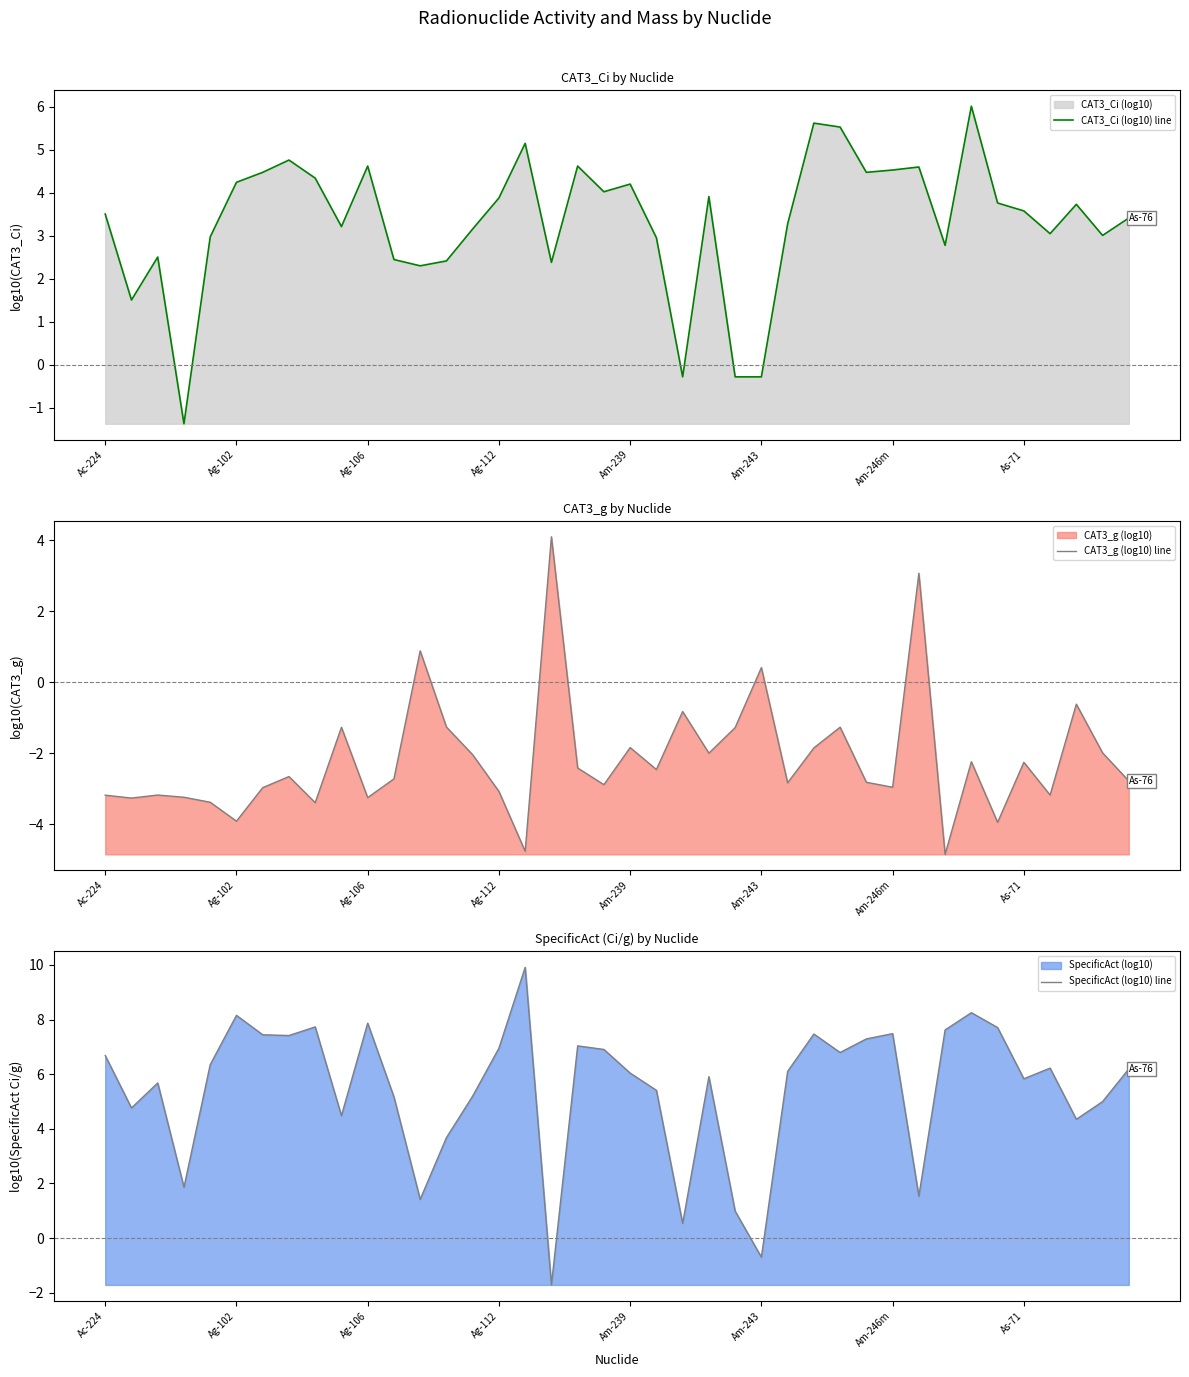

What is the maximum value for CAT3_Ci (log10) line?

6.0